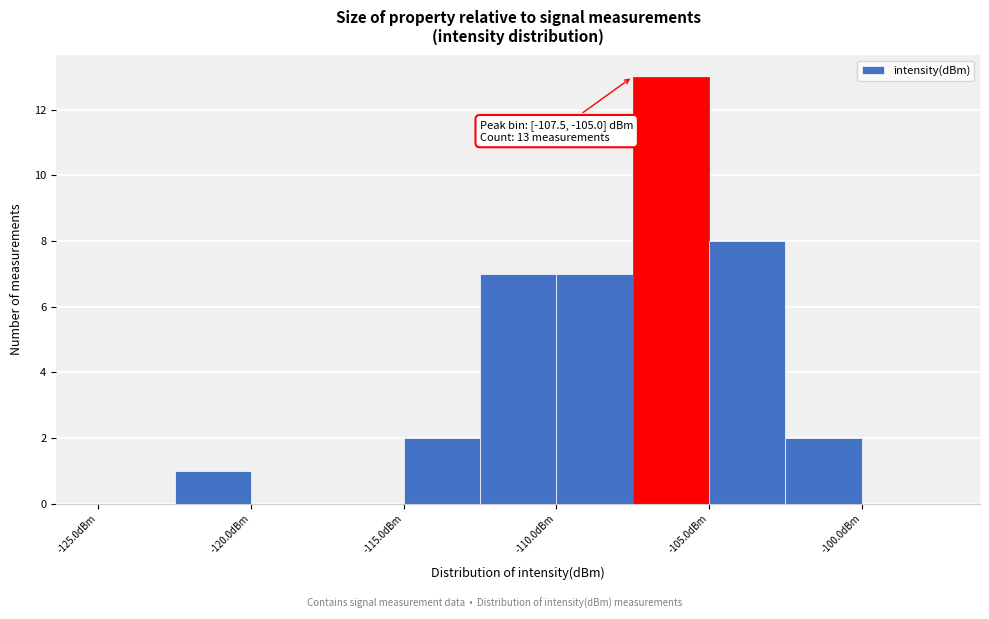

Over which range of the x-axis is the bar tallest?

-107.5 to -105.0